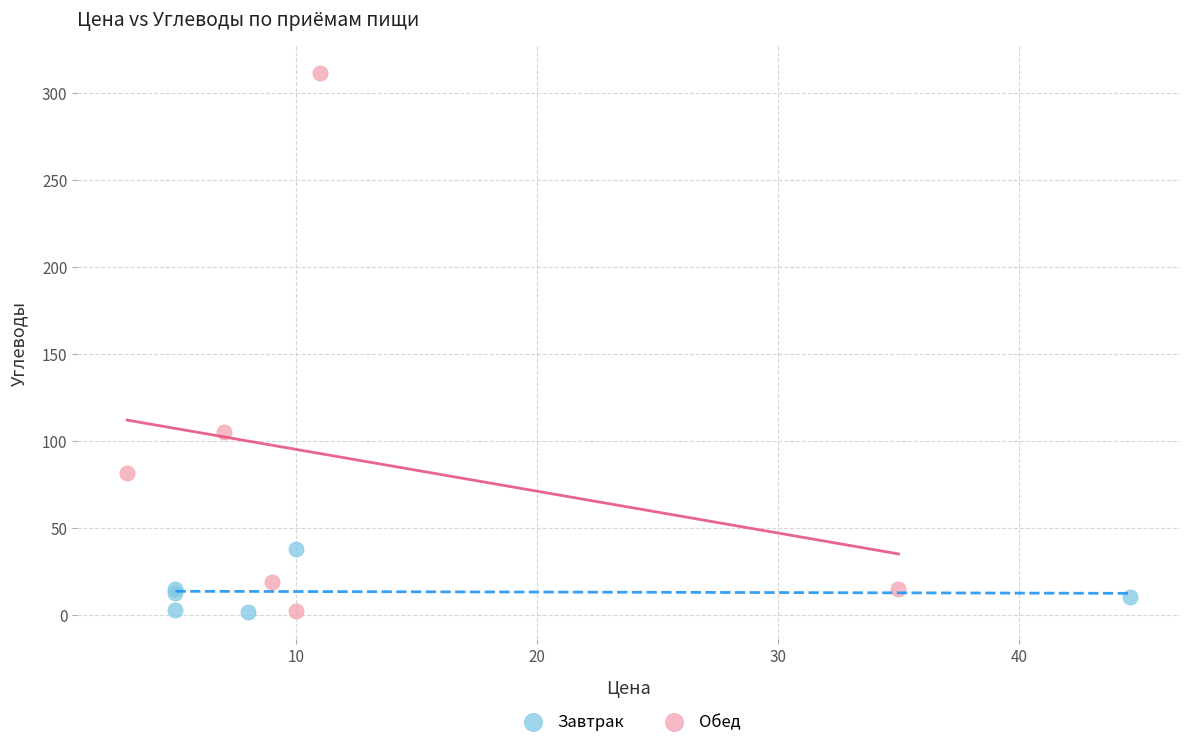

What are all the series names shown in the legend?

Завтрак, Обед